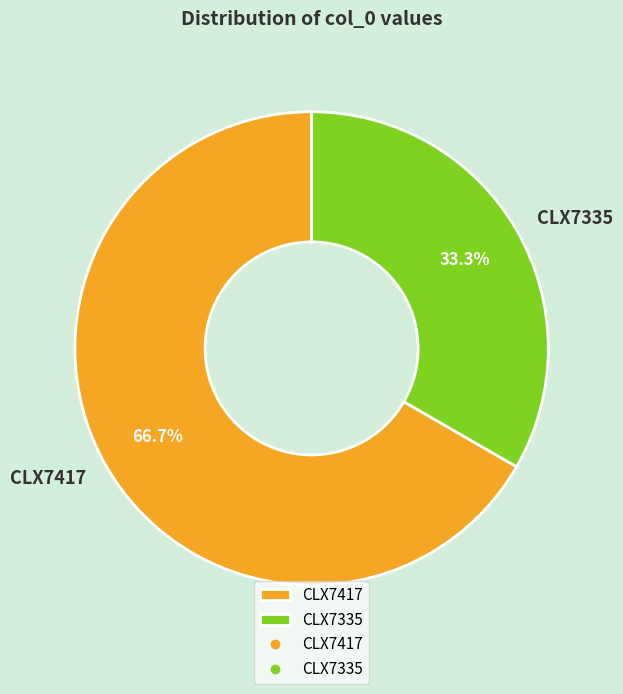

Which has a higher value, CLX7417 or CLX7335?

CLX7417